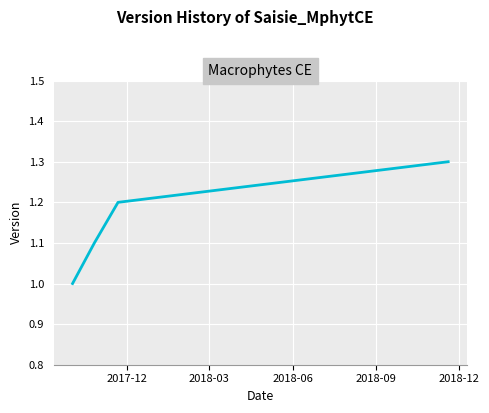

What is the smallest value displayed?

1.0